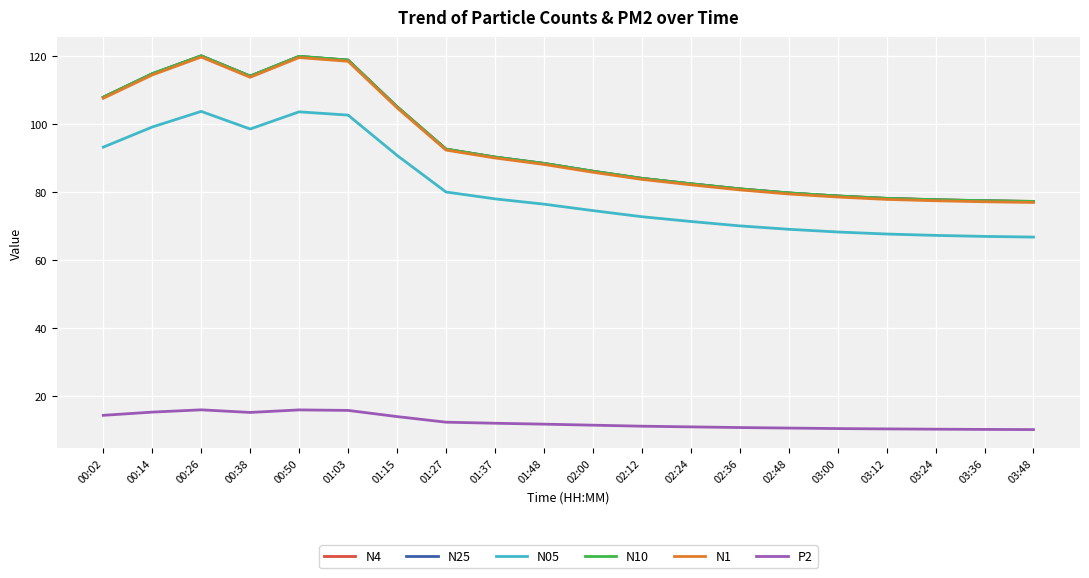

Count the number of categories in the chart.

20